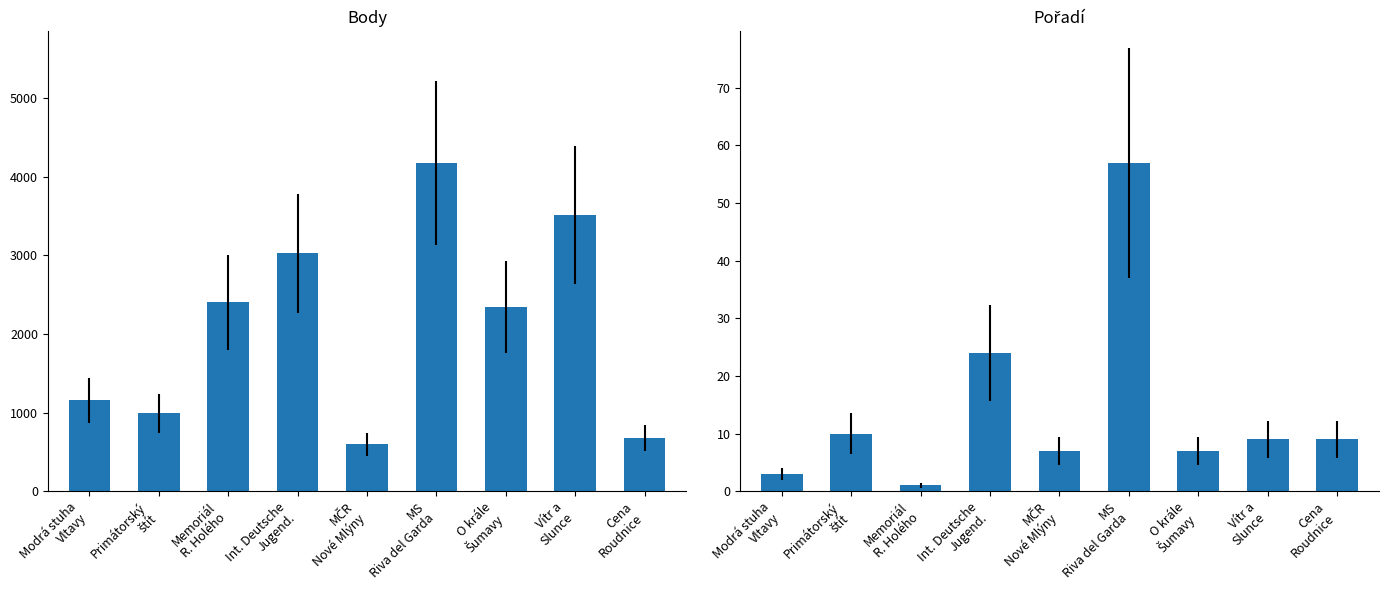

What is the difference between the second highest and second lowest values in the Pořadí series?

21